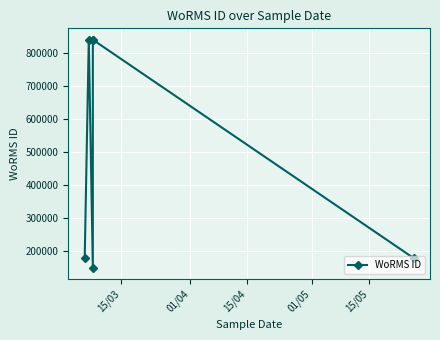

Count the number of categories in the chart.

6